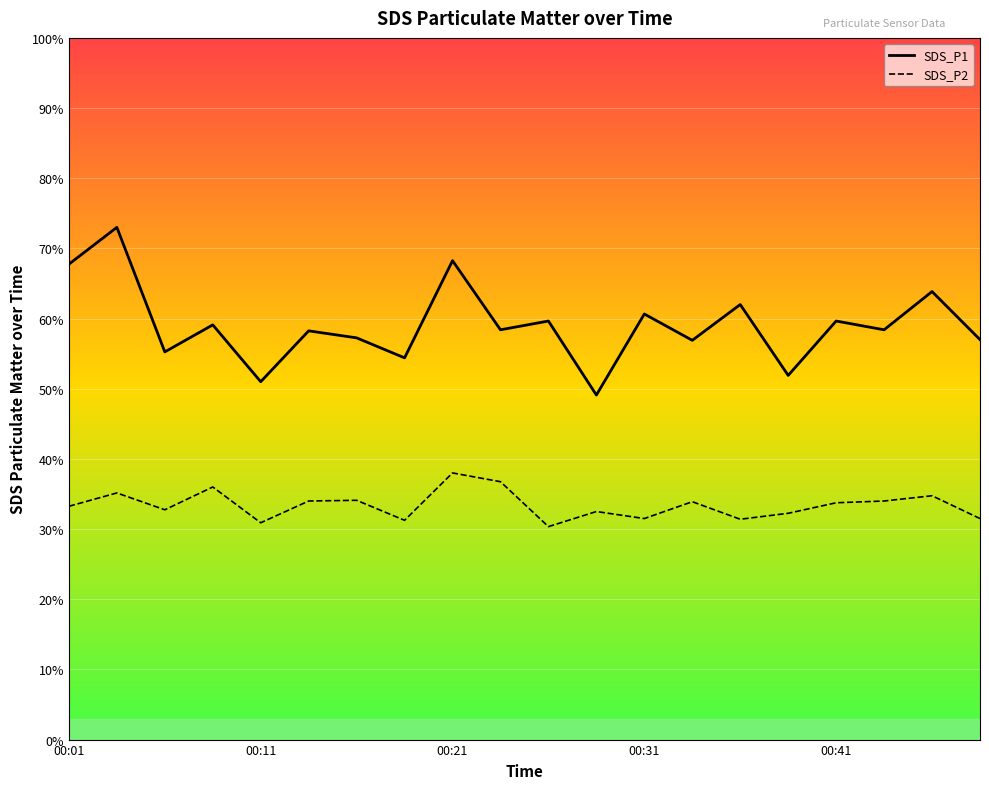

List the series in order of their peak value, lowest first.

SDS_P2, SDS_P1